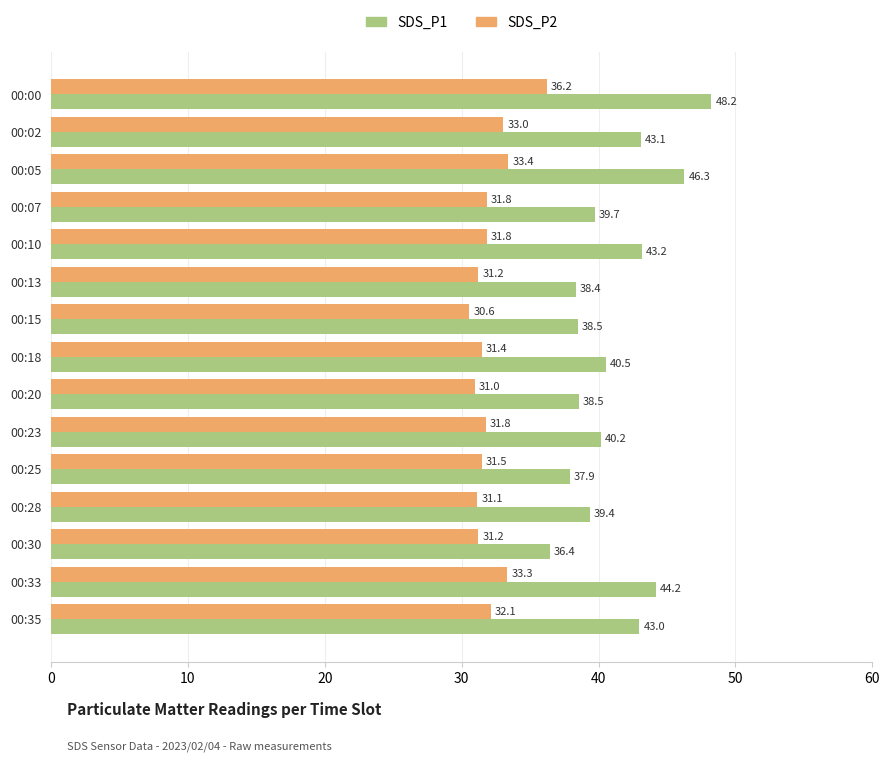

Between 00:07 and 00:13, which series saw the biggest shift?

SDS_P1